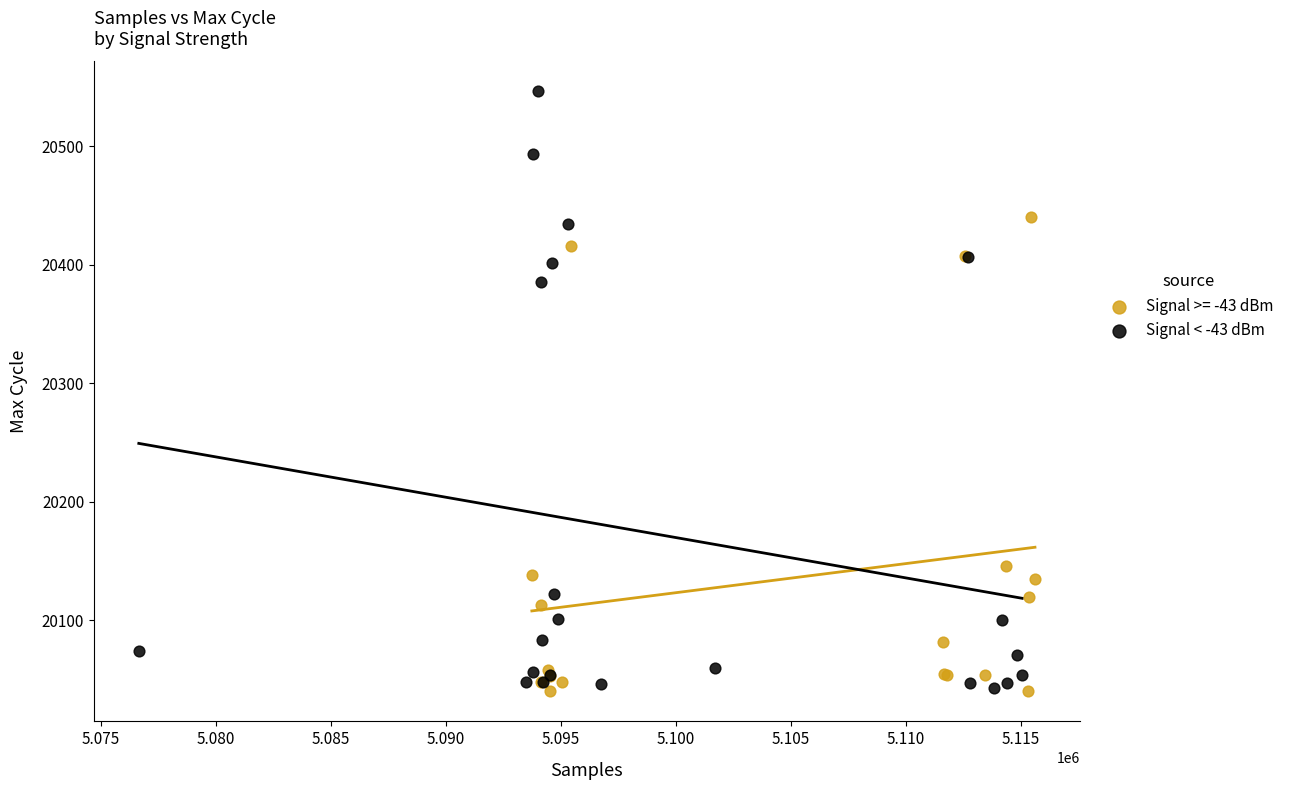

Which series has the widest spread of Y values?

Signal < -43 dBm